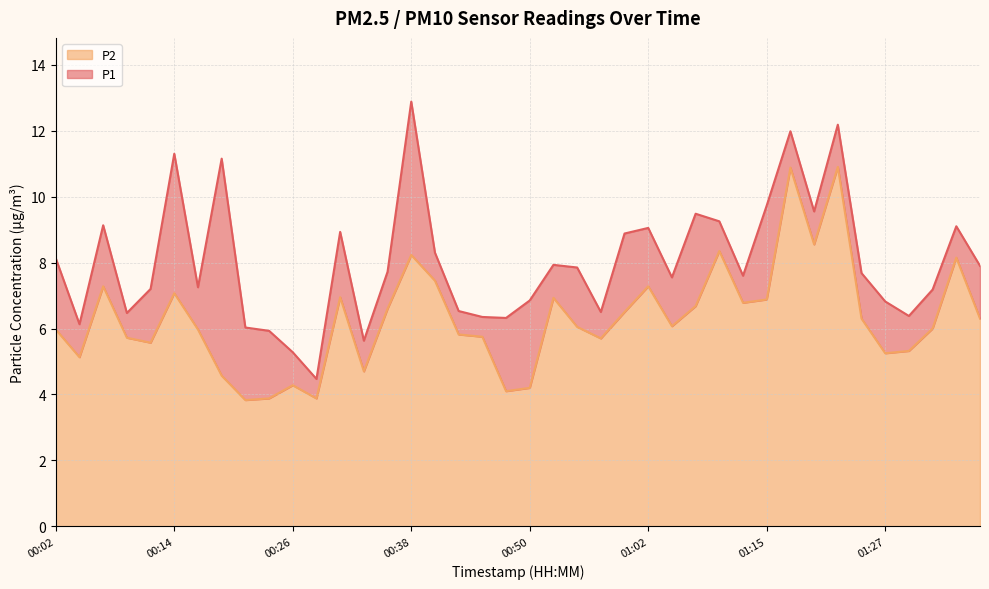

Is the value of P2 at 01:36 greater than the value of P1 at 00:48?

No